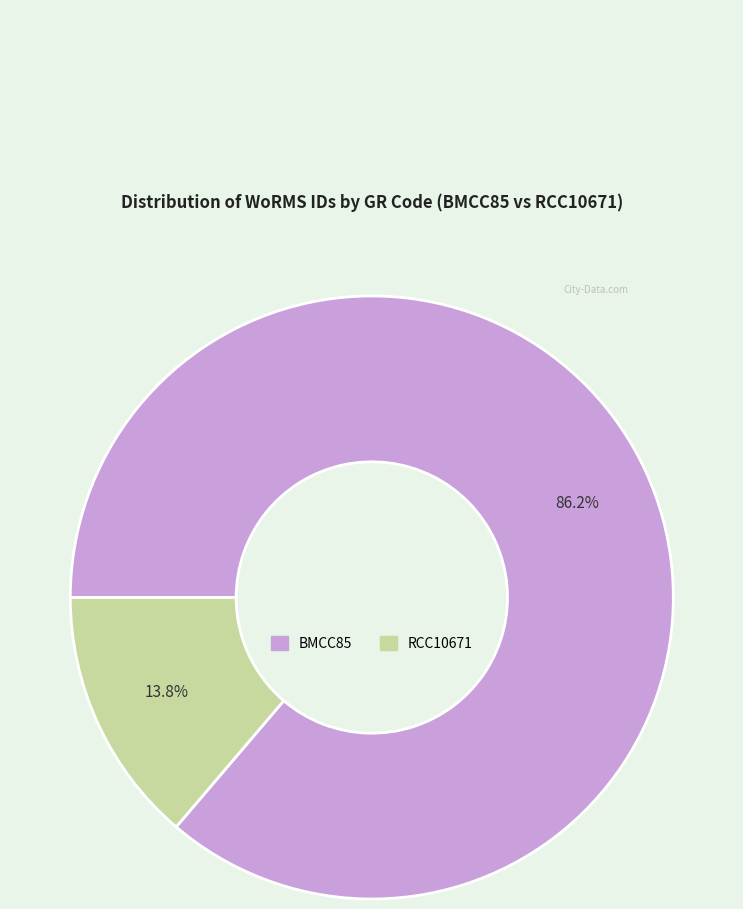

Is it true that BMCC85 is 86% of the pie?

True